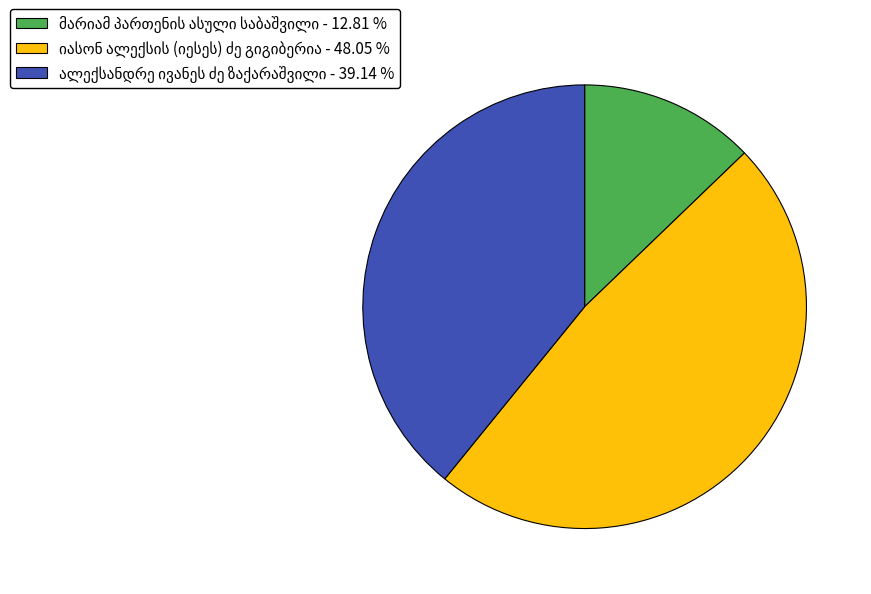

Is there a majority slice in this chart?

No